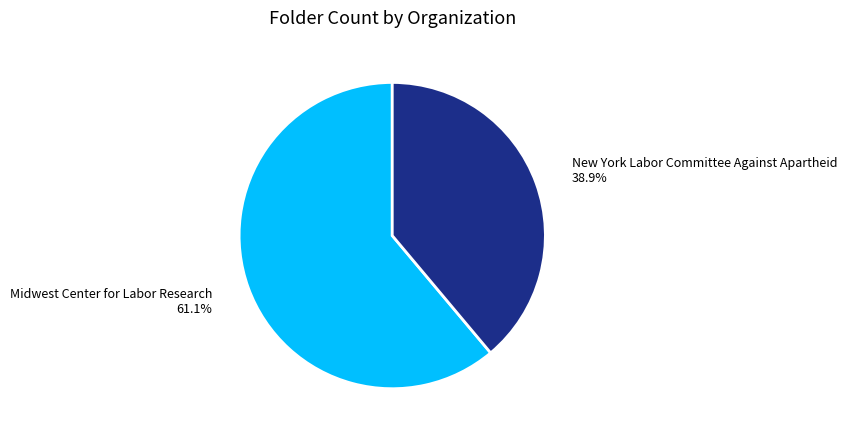

Does any single category account for the majority?

Yes